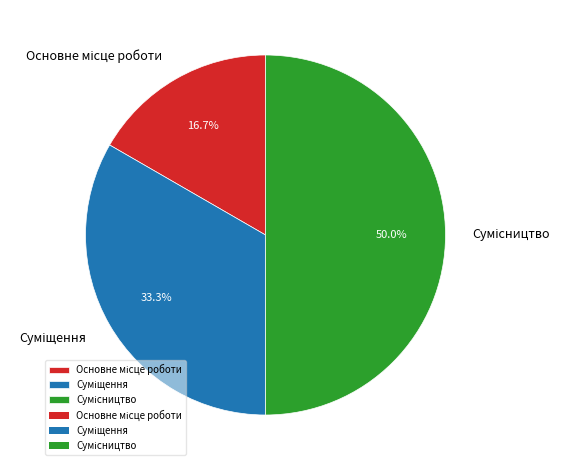

True or false: Основне місце роботи accounts for 11% of the total.

False